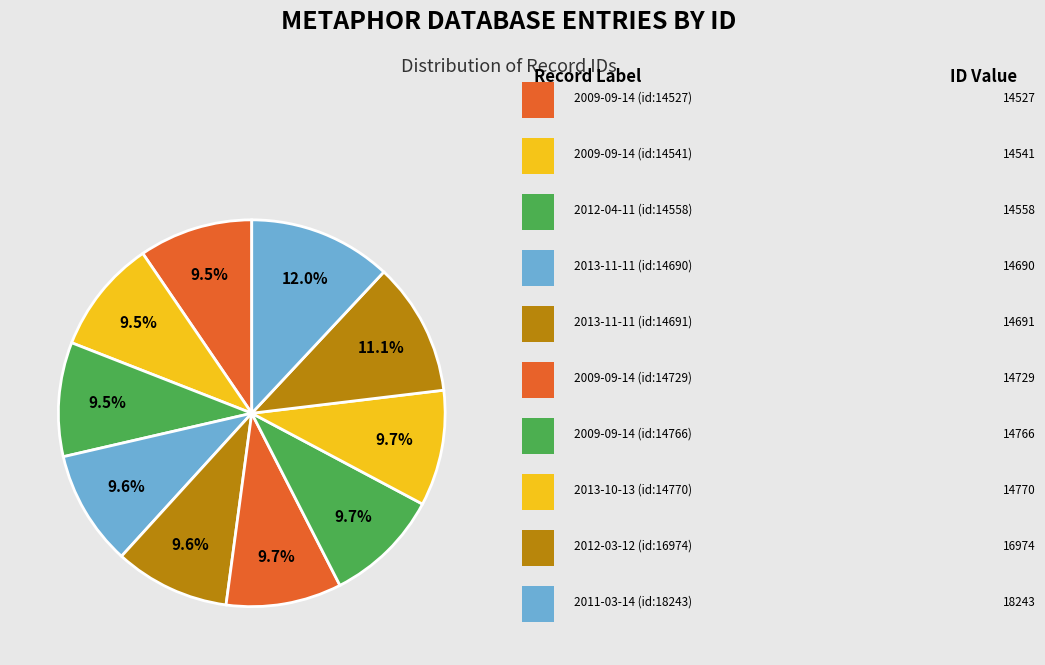

How many slices are in this pie chart?

10